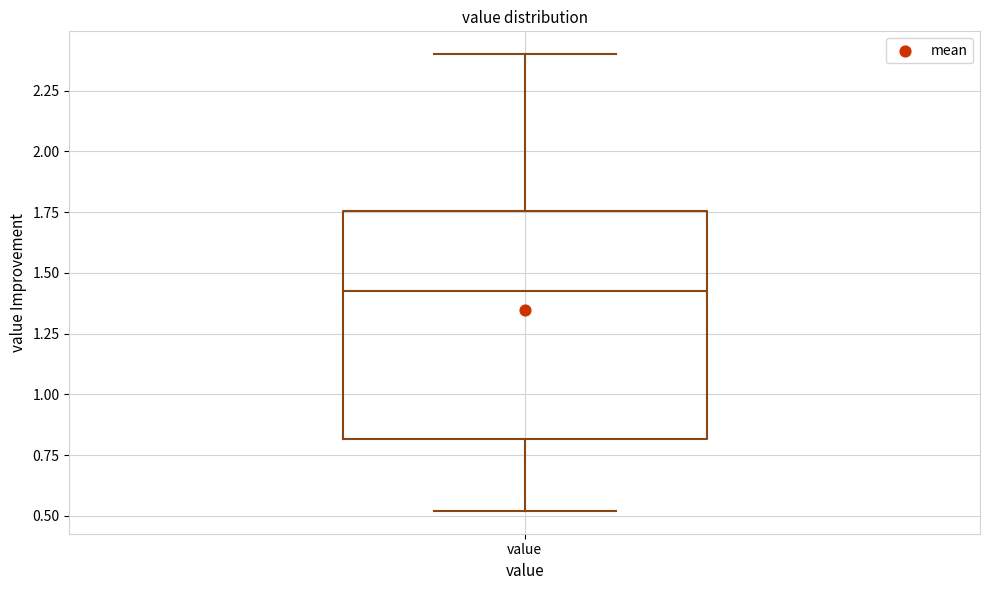

Transcribe this box plot: give where the median line is, the range the box spans, and where the two whiskers end, as read against the y-axis. The values are not printed on the chart, so give them approximately, as read against the axis.

median 1.45, box 0.80 to 1.75, whiskers 0.50 to 2.40